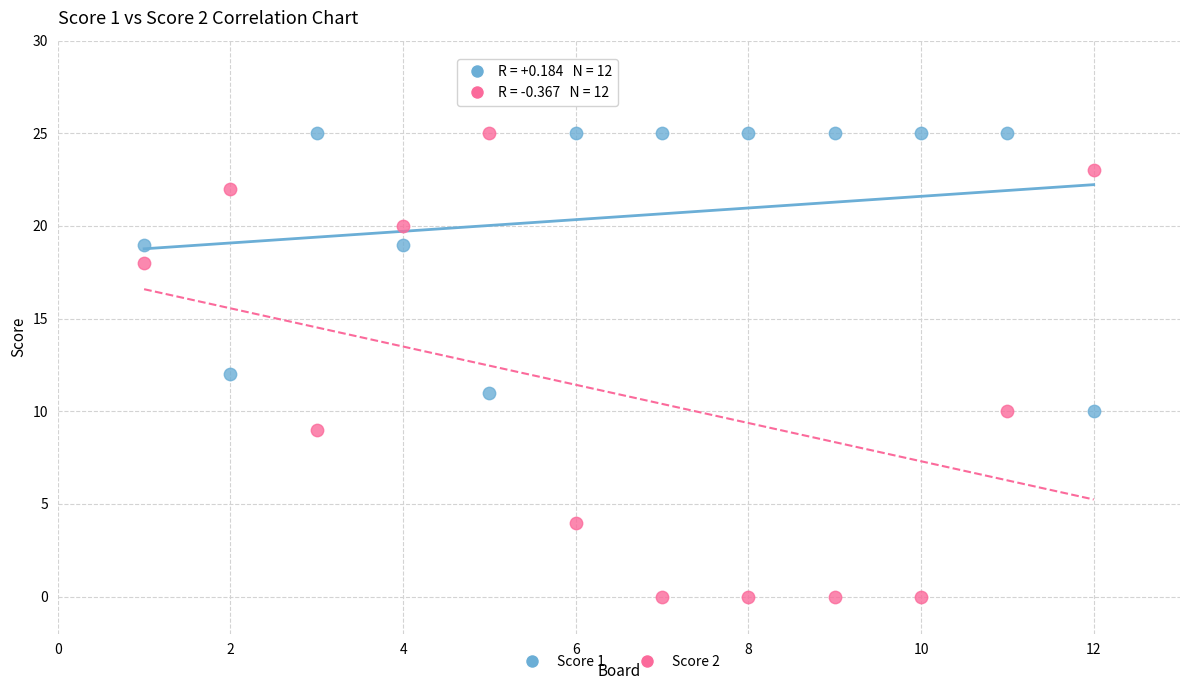

Which series reaches the minimum Y coordinate?

Score 2